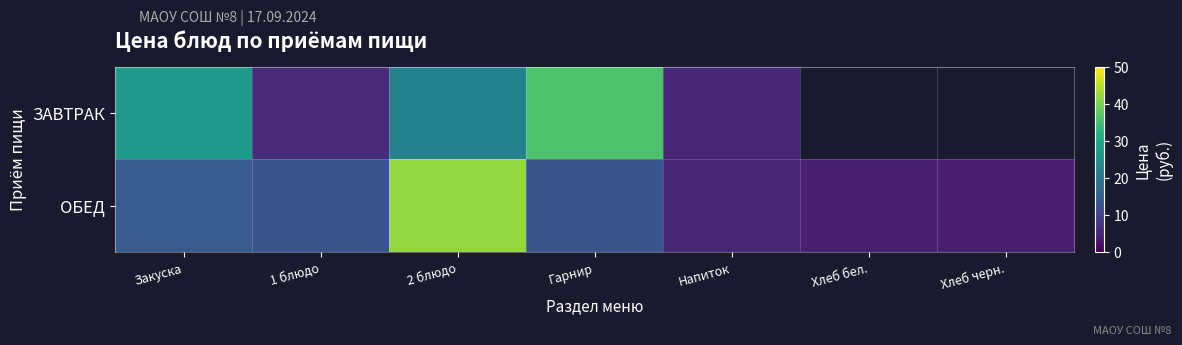

Where does the ЗАВТРАК series first go above 26?

Закуска